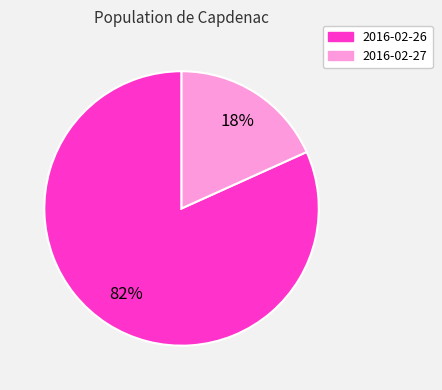

What is the ratio of the value at 2016-02-27 to the value at 2016-02-26?

0.2